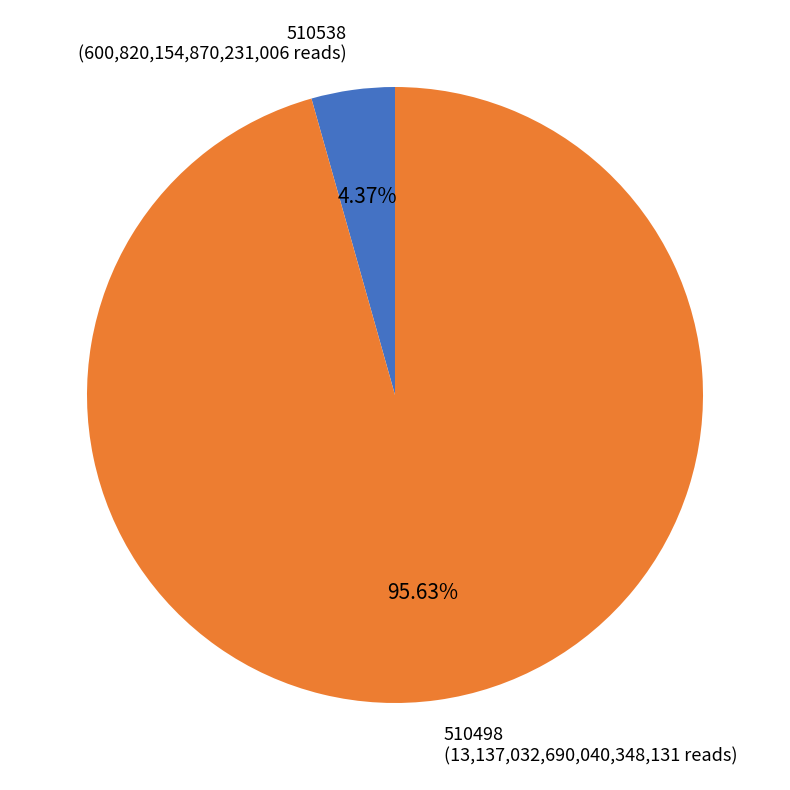

To the nearest percent, what is the difference between the 510498 and 510538 slice percentages?

91%